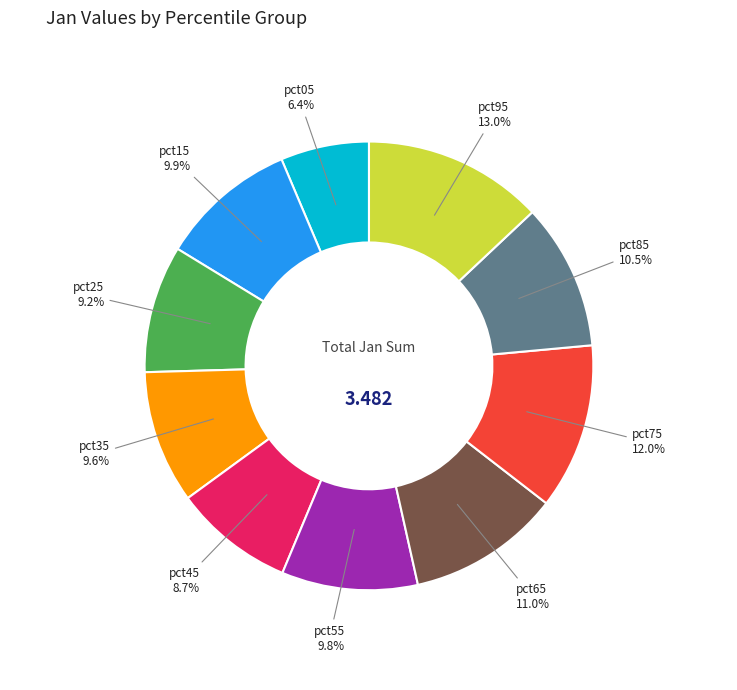

How much of the chart is everything except pct35?

90.4%